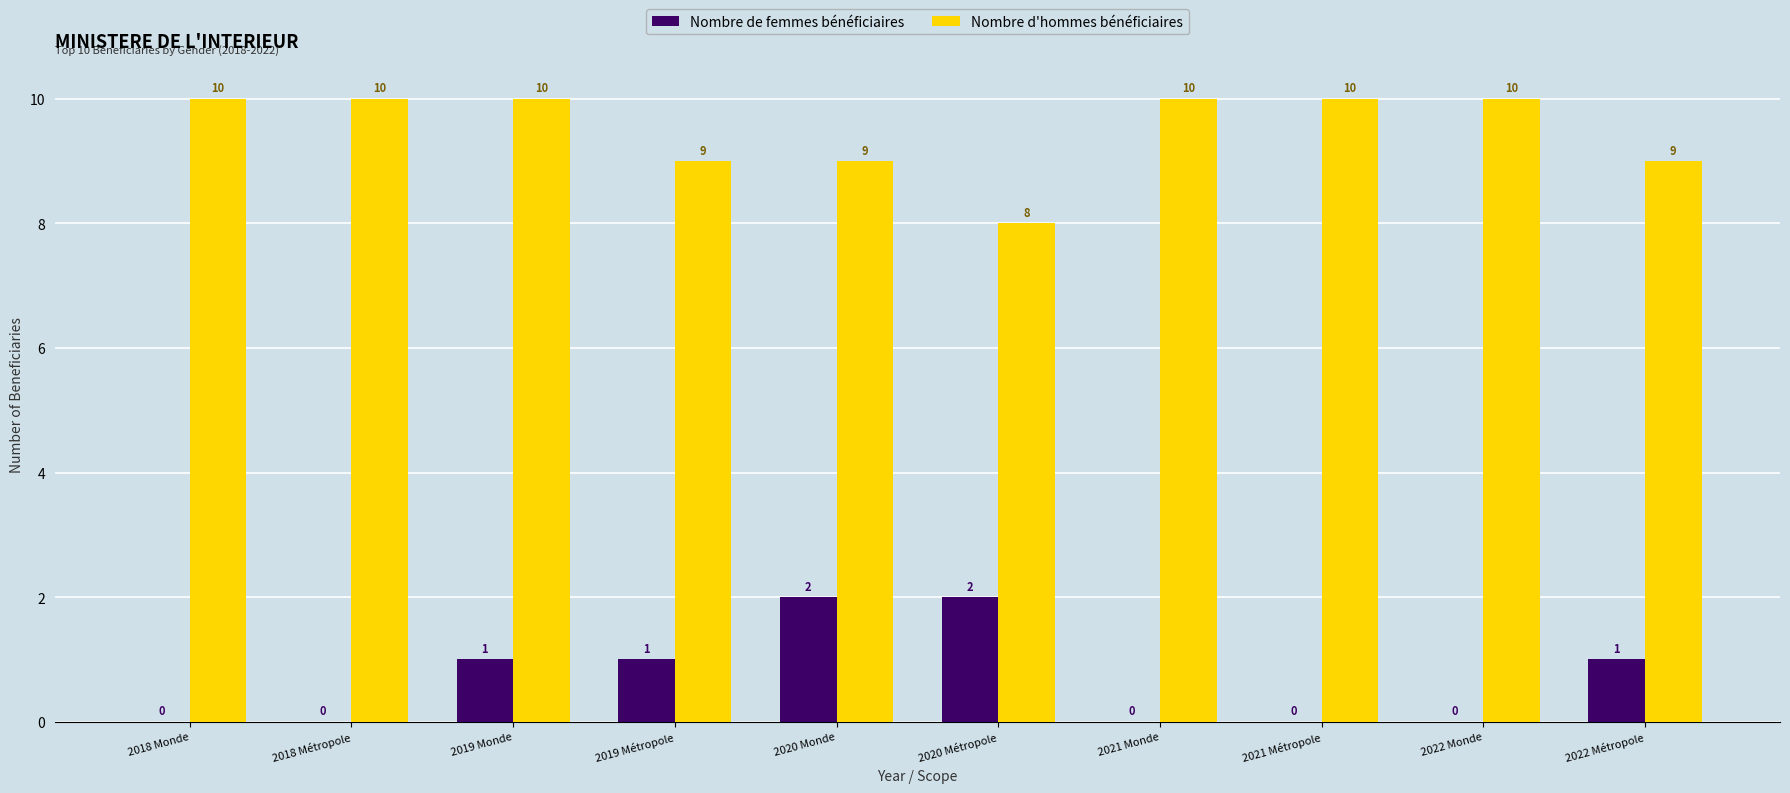

Is the value of Nombre d'hommes bénéficiaires at 2018 Métropole greater than the value of Nombre de femmes bénéficiaires at 2021 Monde?

Yes